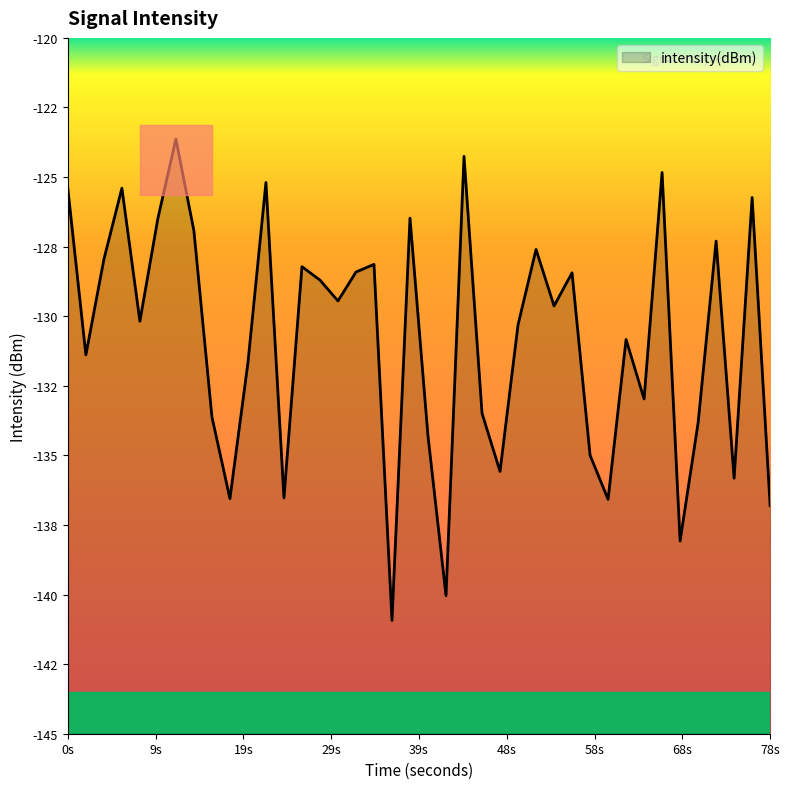

Does the chart display data point markers on the line(s)?

No